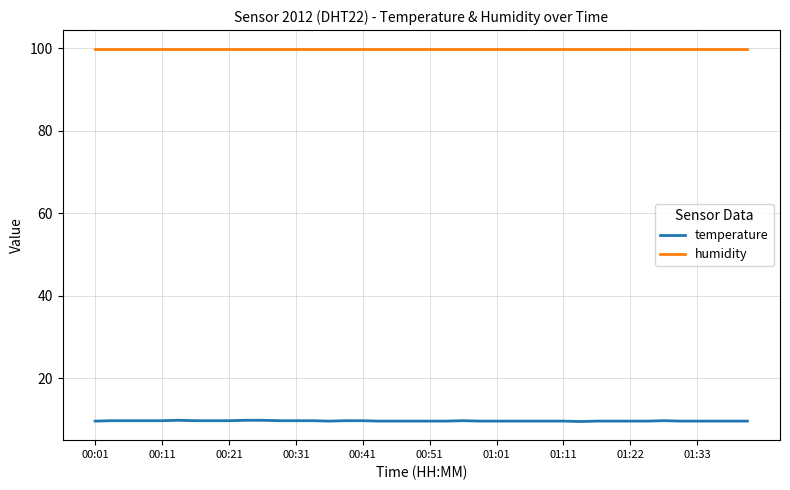

What is the sum of all temperature values?

385.9